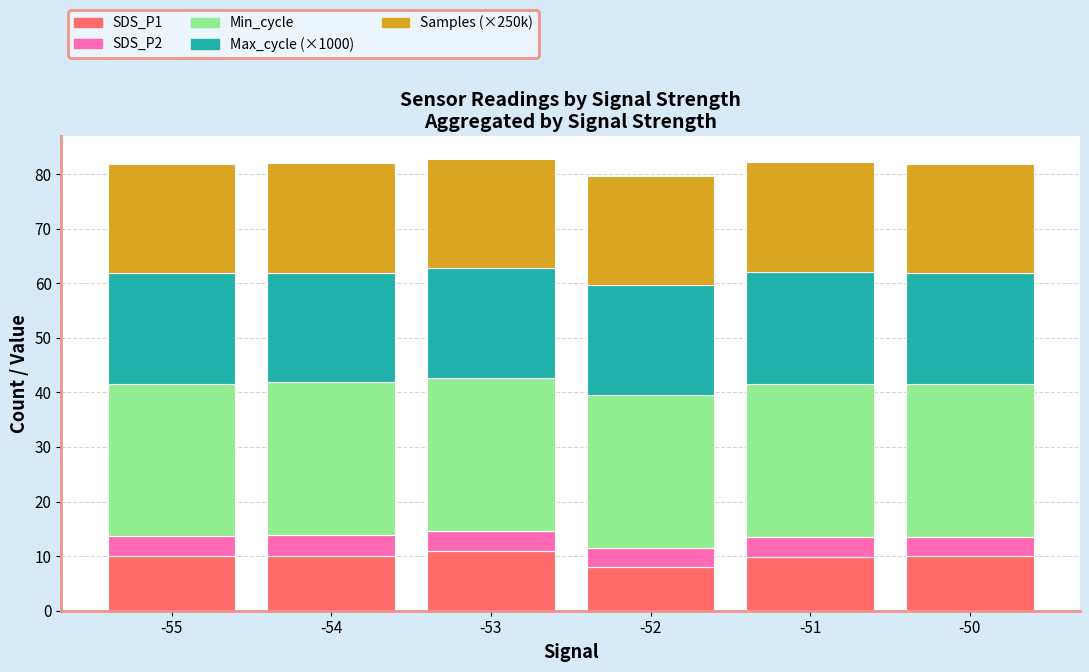

What is the total value across all series at -51?

82.2